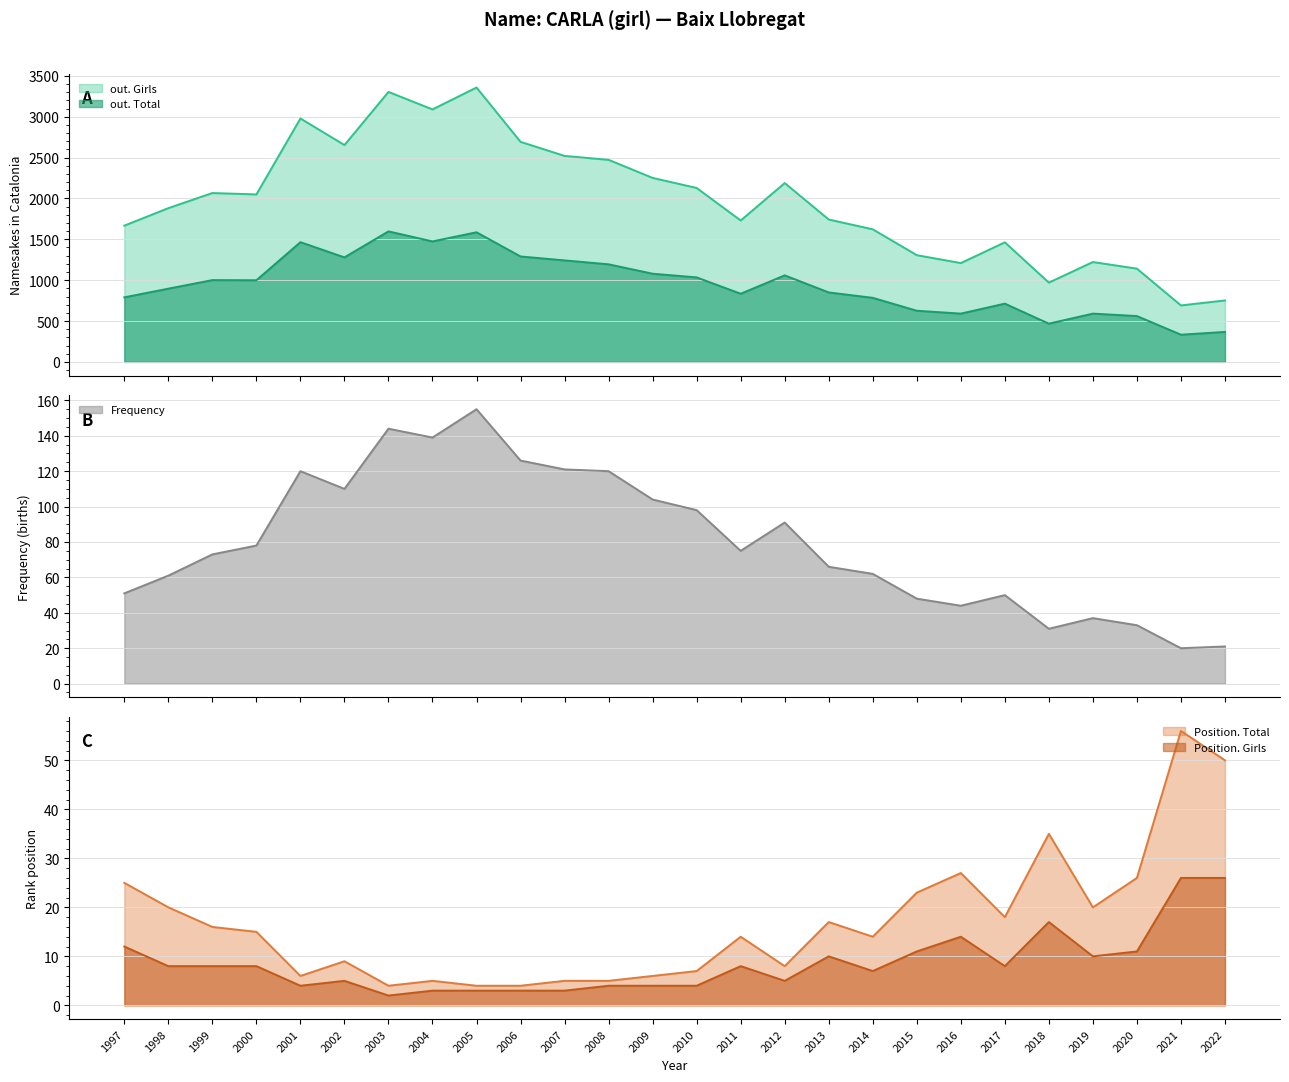

What is the average value of the Frequency series?

80